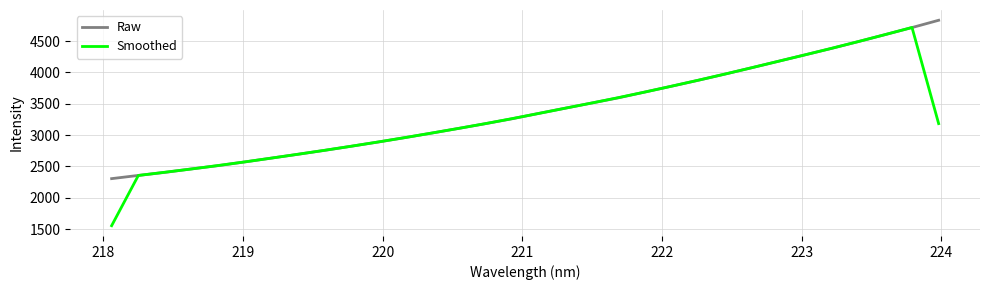

Which series has the widest spread of values?

Smoothed